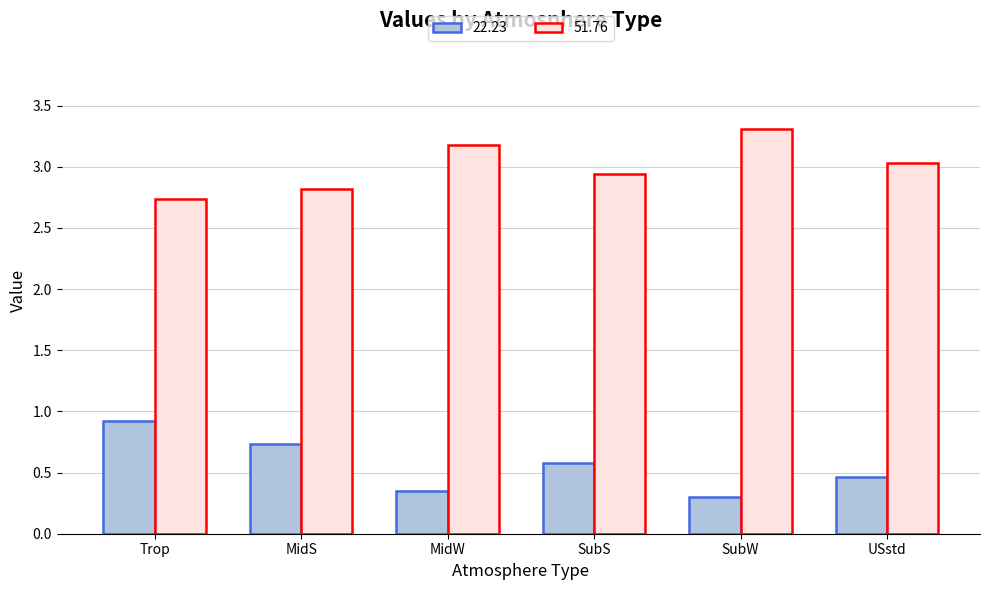

What is the difference between the highest and lowest values at SubS?

2.4